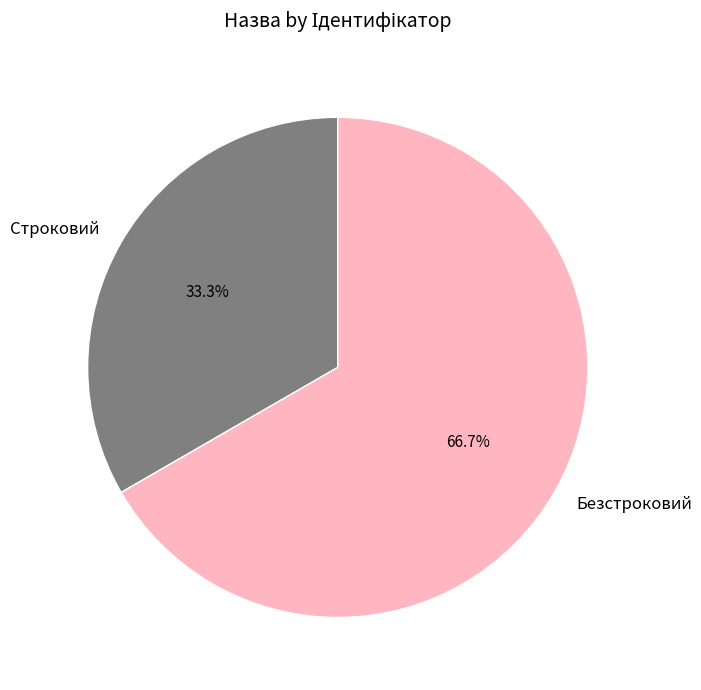

To the nearest percent, what percentage of the pie is Строковий?

33%